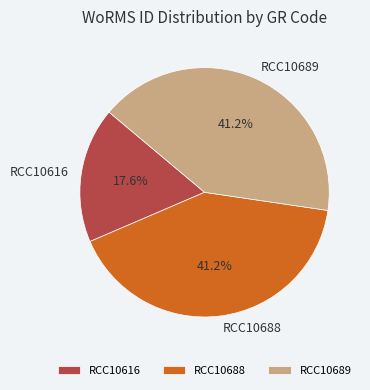

Which has a higher value, RCC10689 or RCC10616?

RCC10689